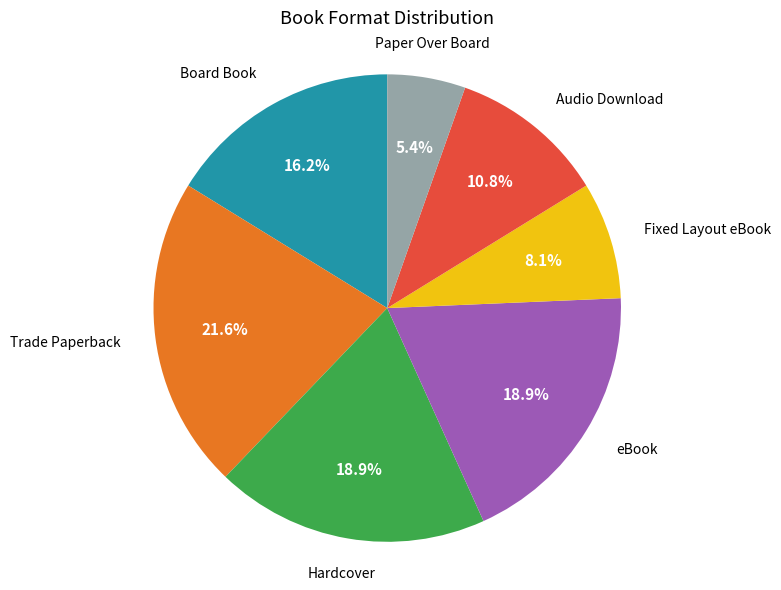

Is there any slice that represents more than half of the pie?

No